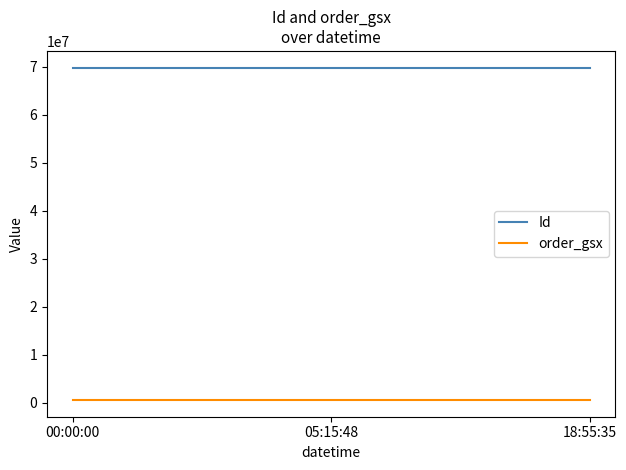

At how many categories does at least one series exceed 18118730?

3